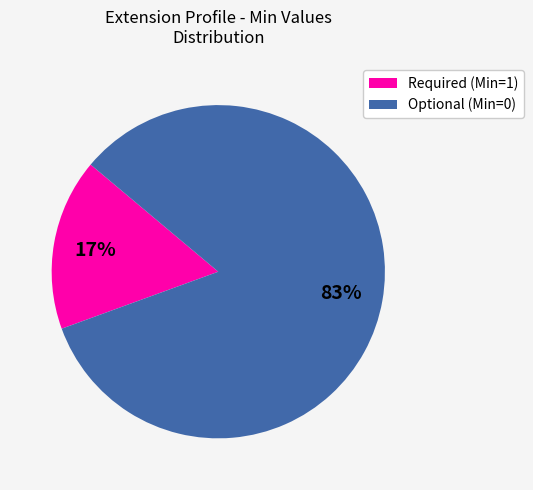

Is there a majority slice in this chart?

Yes